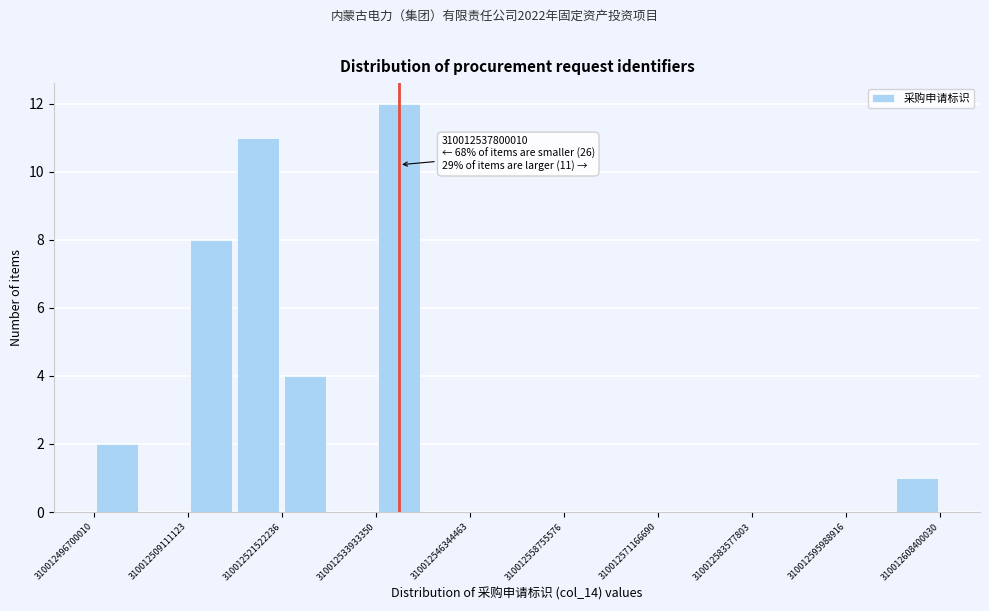

Around what value on the x-axis is the tallest bar? Give the approximate position of its centre, as read against the axis.

310012538000000